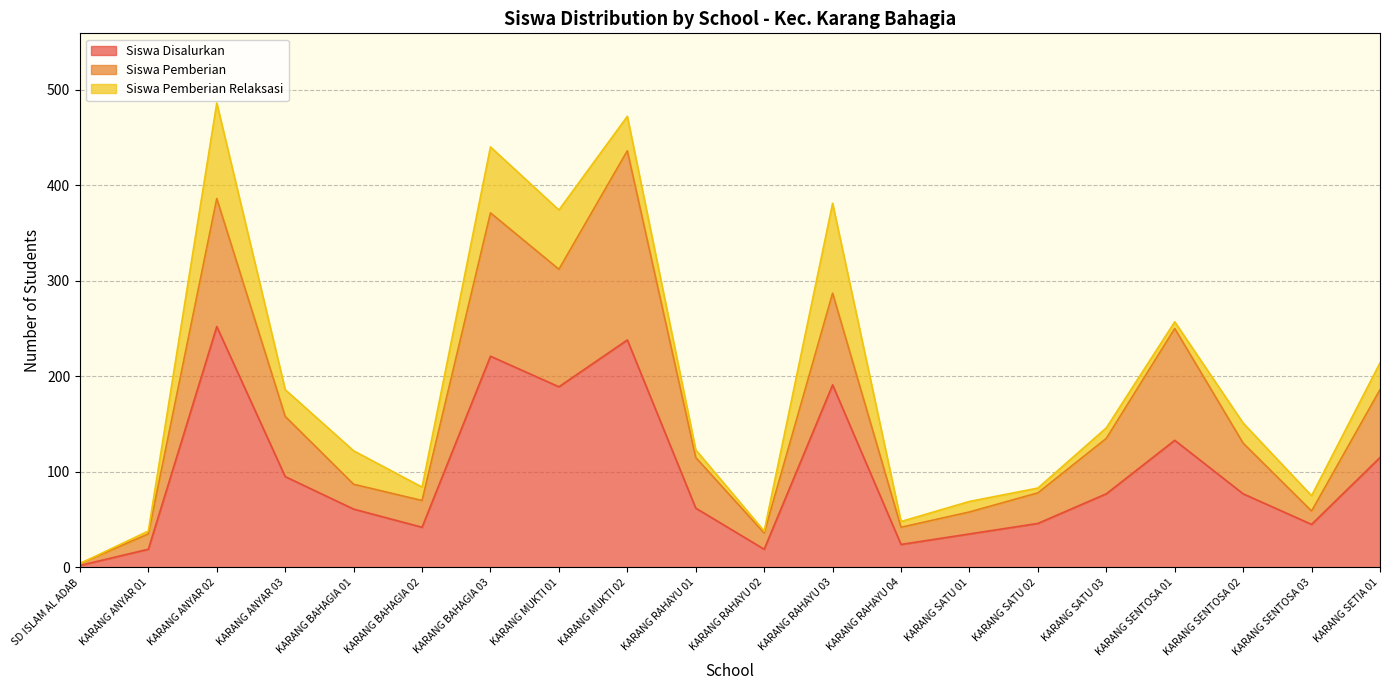

Does the chart have visible grid lines?

Yes